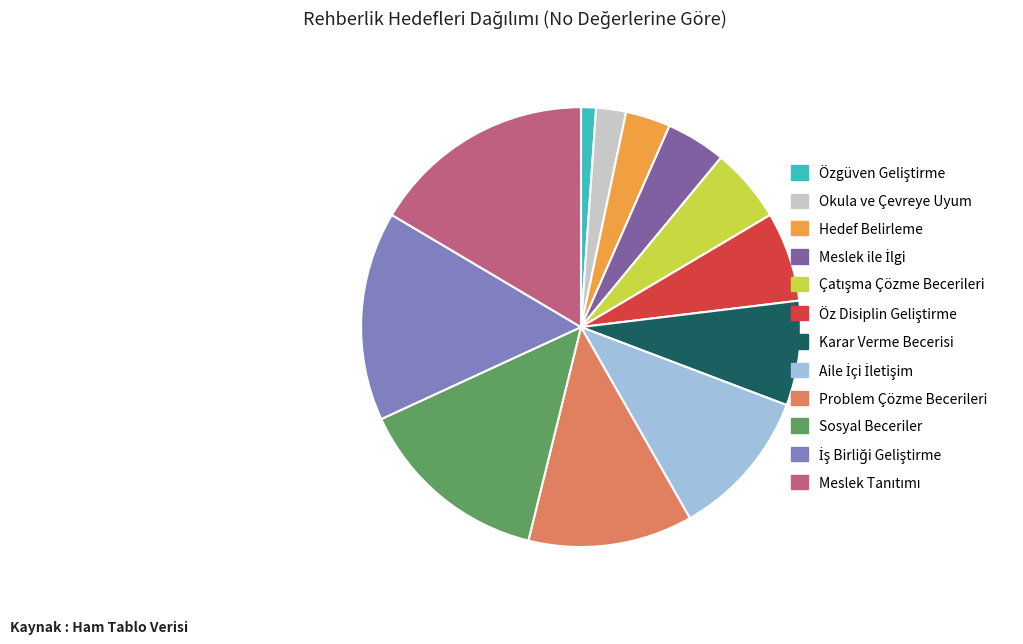

Is there a majority slice in this chart?

No